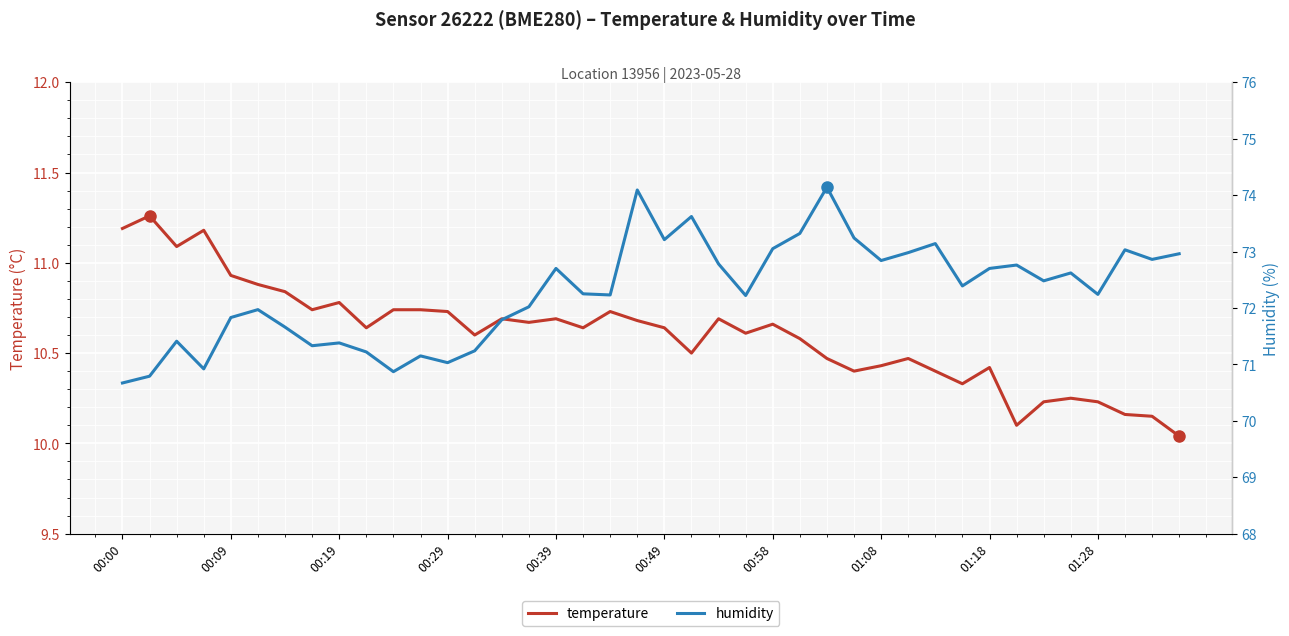

True or false: temperature has a value of 7.4 at 00:49.

False